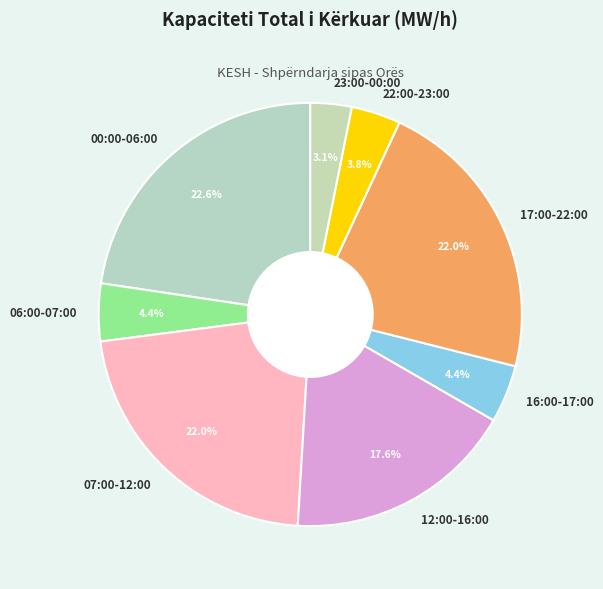

Is there any slice that represents more than half of the pie?

No